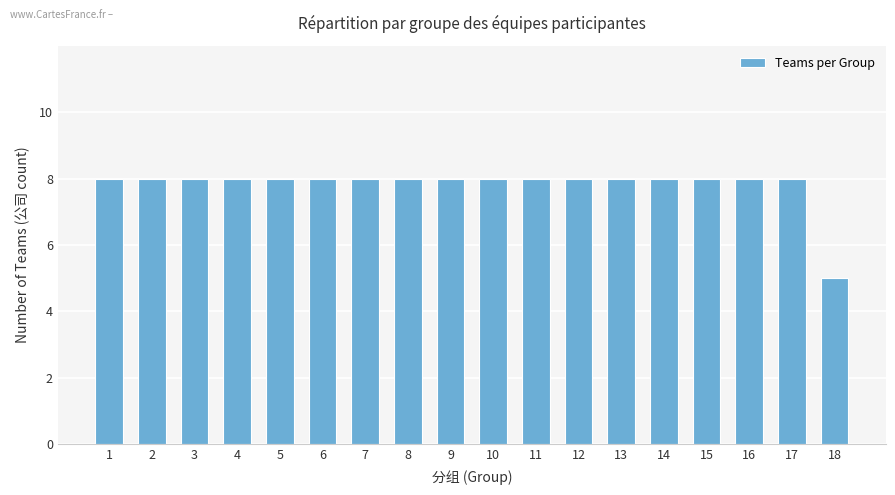

What is the approximate value at 17?

8